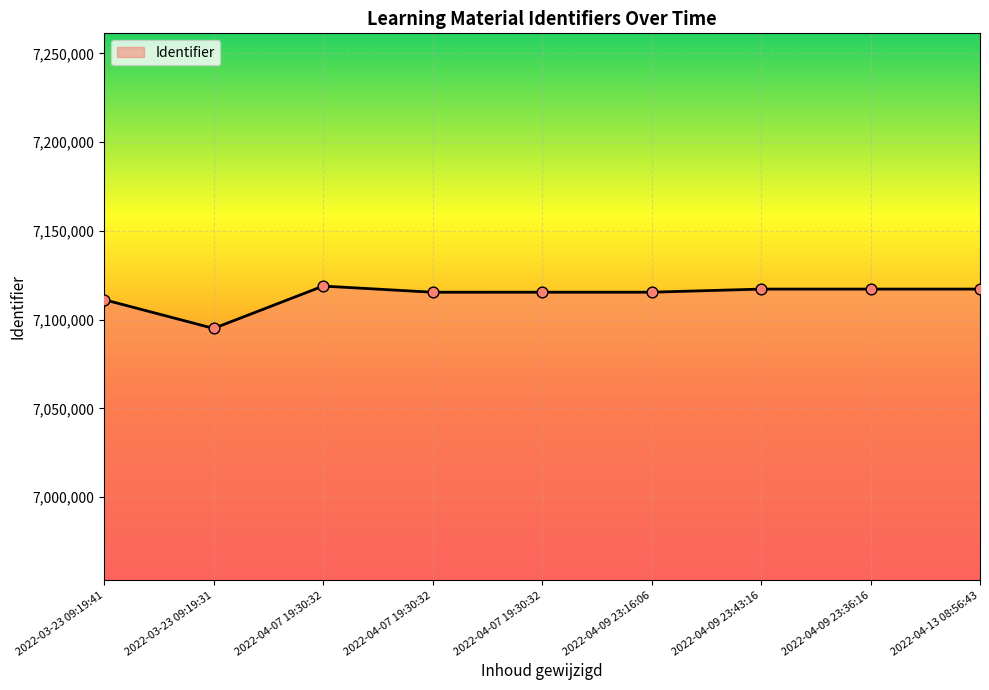

Which has a higher value, 2022-04-07 19:30:32 or 2022-04-07 19:30:32?

2022-04-07 19:30:32